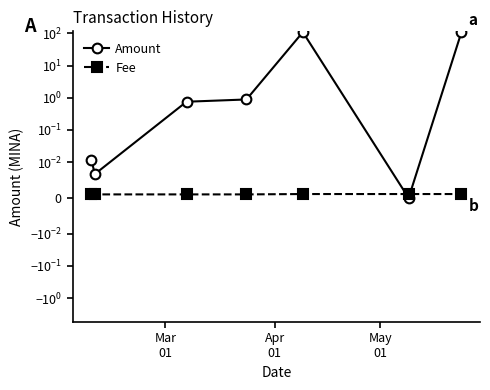

True or false: Amount and Fee intersect in this chart.

True